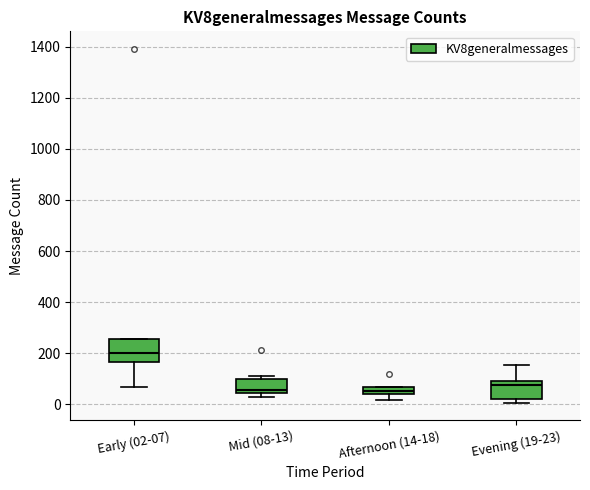

Which box has the highest median line?

Early (02-07)